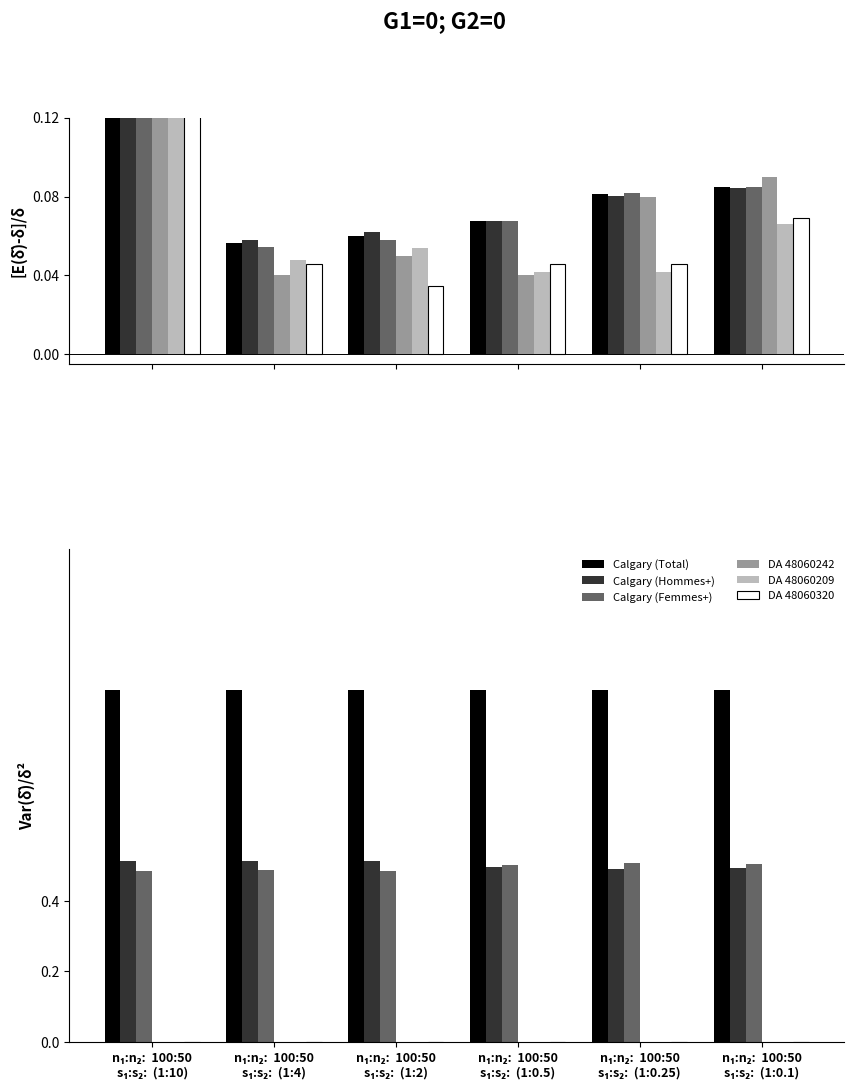

Which category has the highest value across all series?

n₁:n₂:  100:50
s₁:s₂:  (1:10)